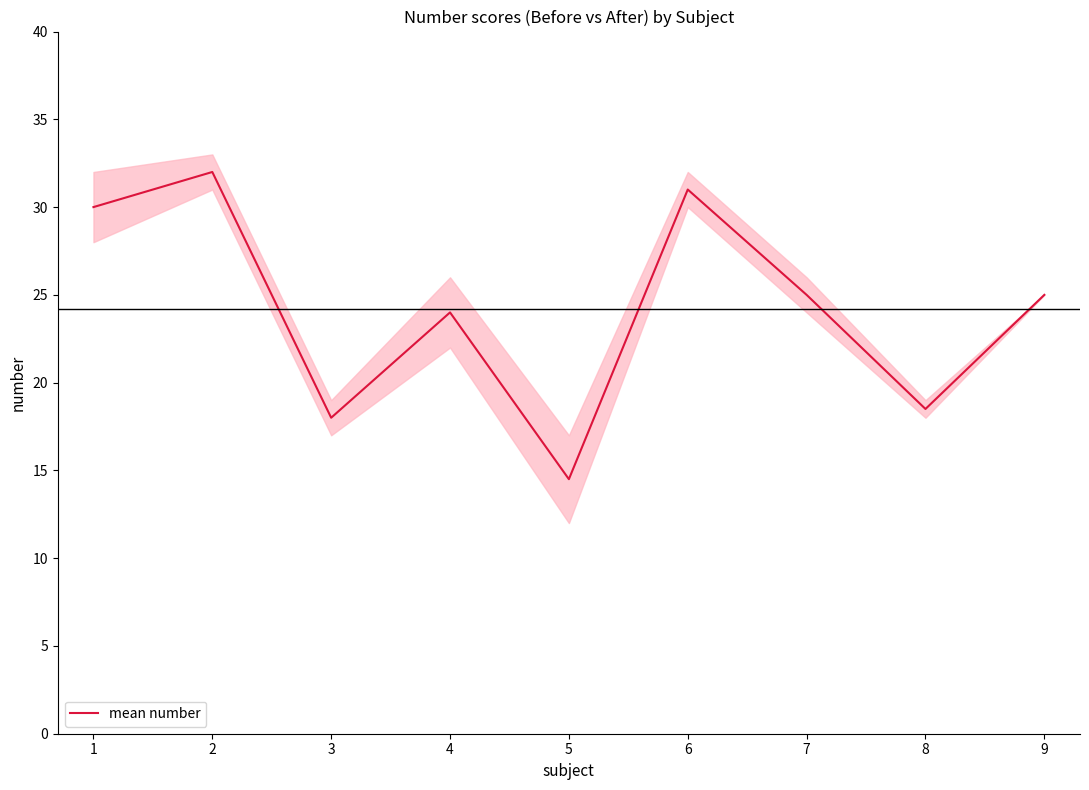

At which category does the data reach its first local valley?

3